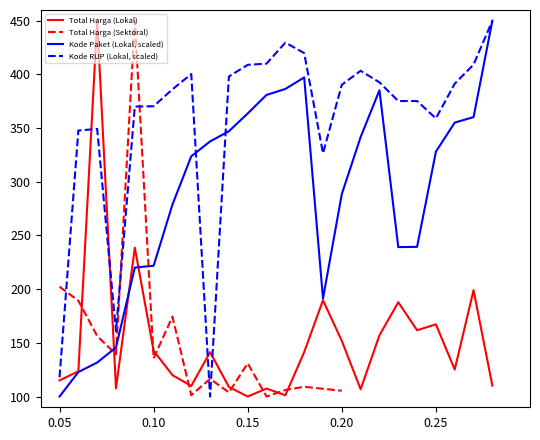

The value of Total Harga (Lokal) at 0.25 is 48.3. True or false?

False